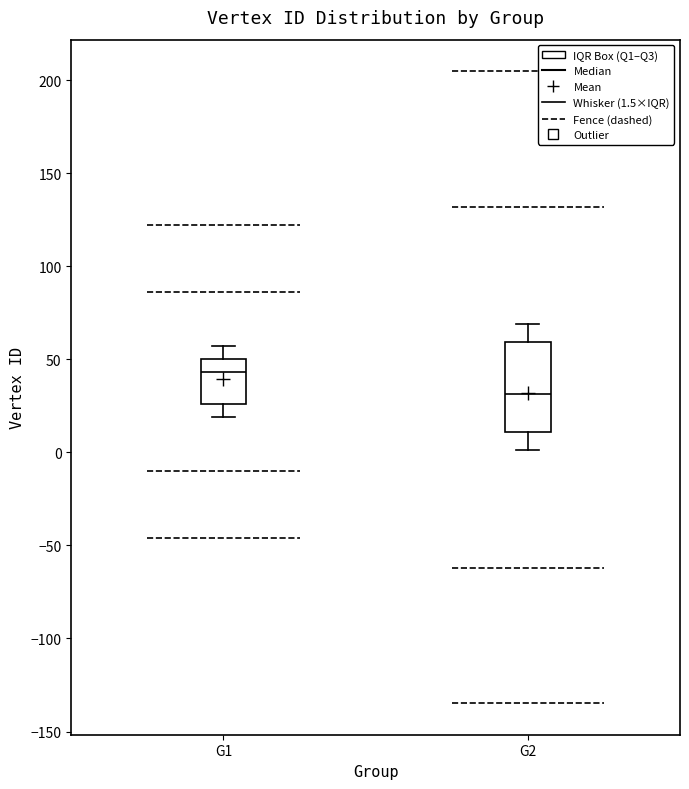

Where does the median line of the box for G2 sit on the y-axis? The values are not printed on the chart, so give them approximately, as read against the axis.

30